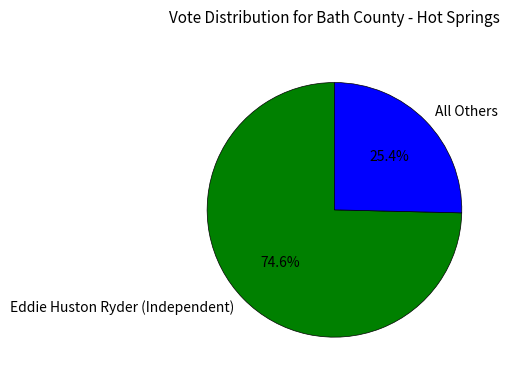

Which has a higher value, All Others or Eddie Huston Ryder (Independent)?

Eddie Huston Ryder (Independent)